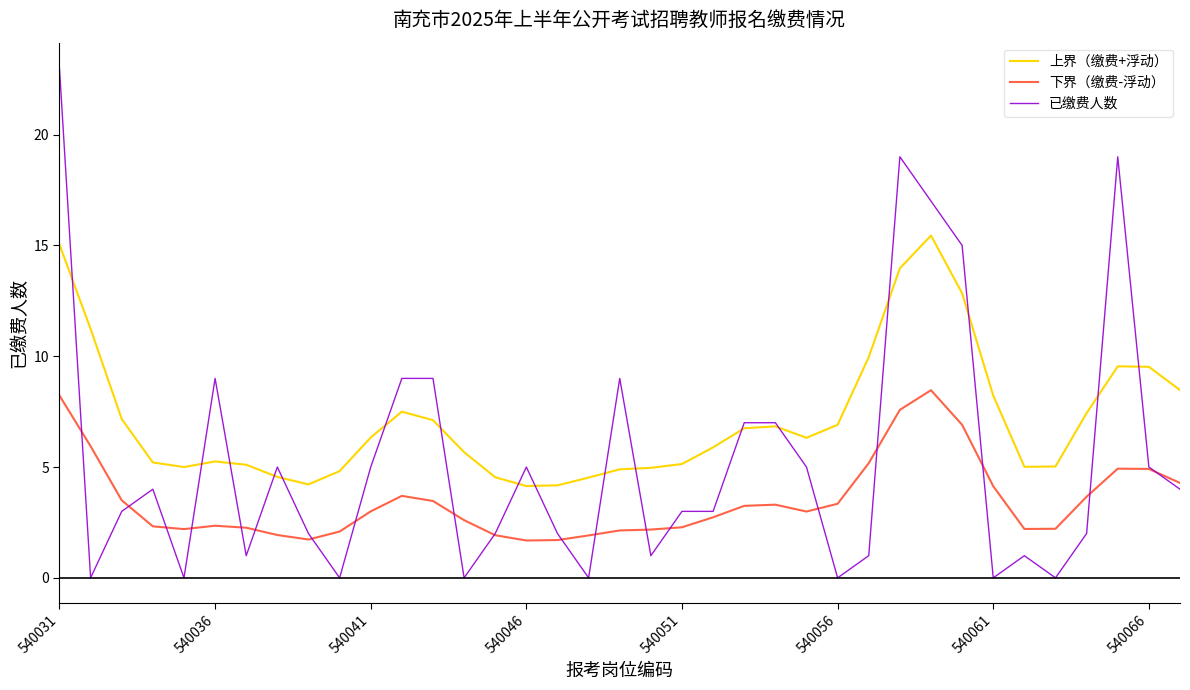

True or false: 下界（缴费-浮动） and 上界（缴费+浮动） intersect in this chart.

False